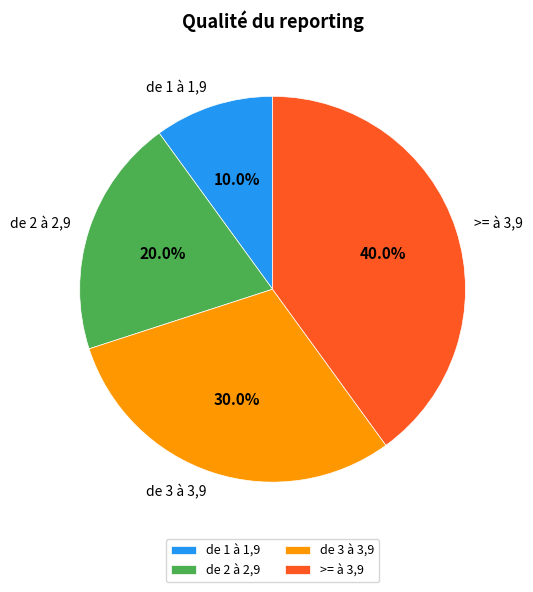

How many slices are in this pie chart?

4